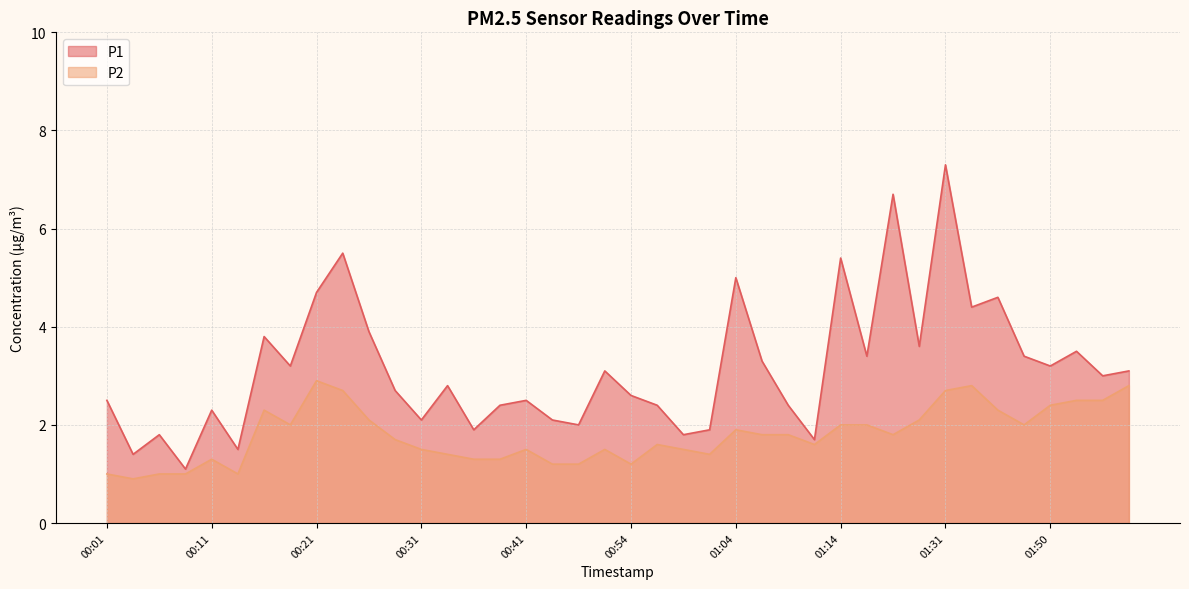

At which category does the chart reach its minimum across all series?

00:04